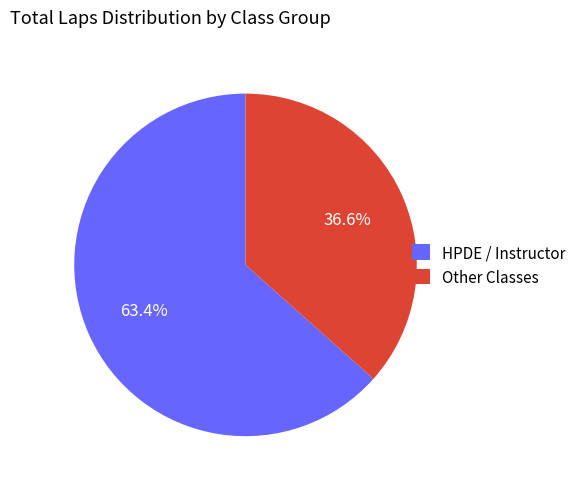

Which has a higher value, Other Classes or HPDE / Instructor?

HPDE / Instructor